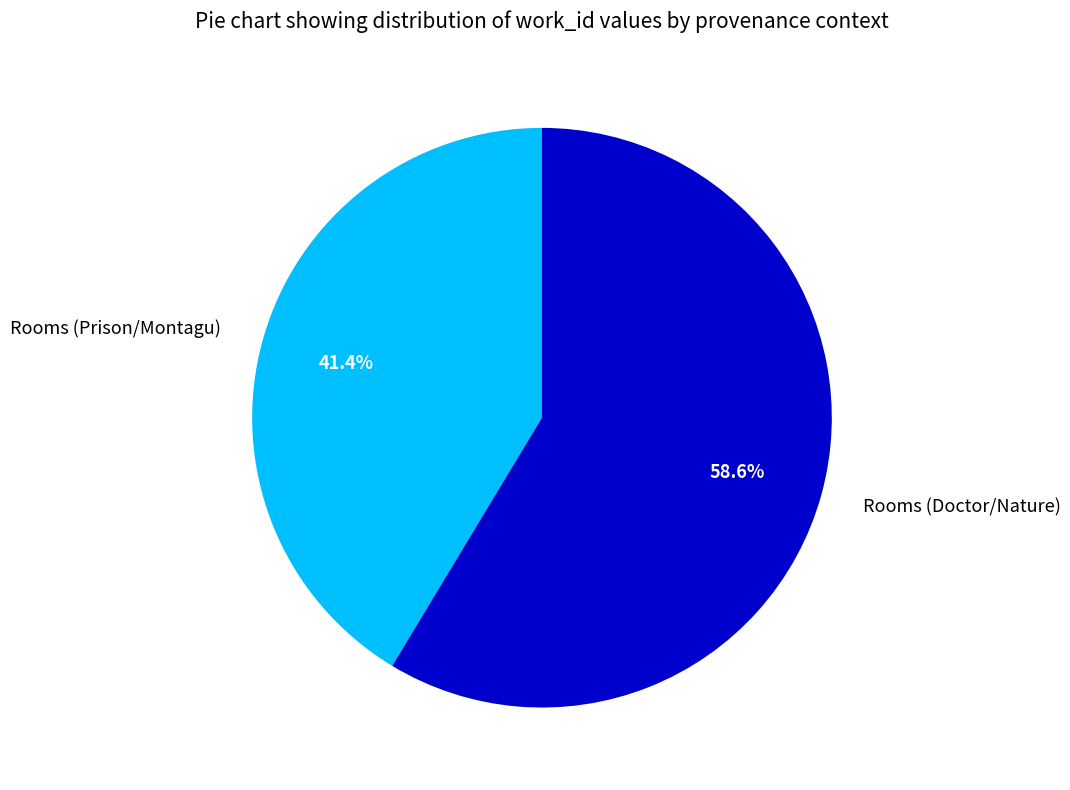

Which category has the biggest portion of the pie?

Rooms (Doctor/Nature)